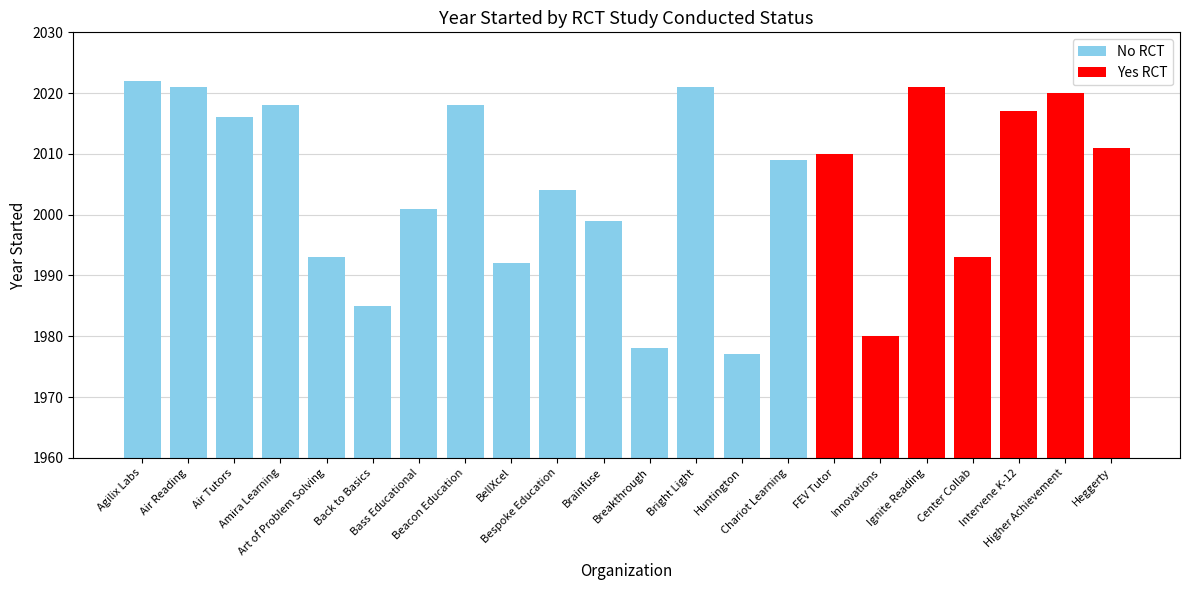

What is the difference between the maximum and second lowest values in the Yes RCT series?

28